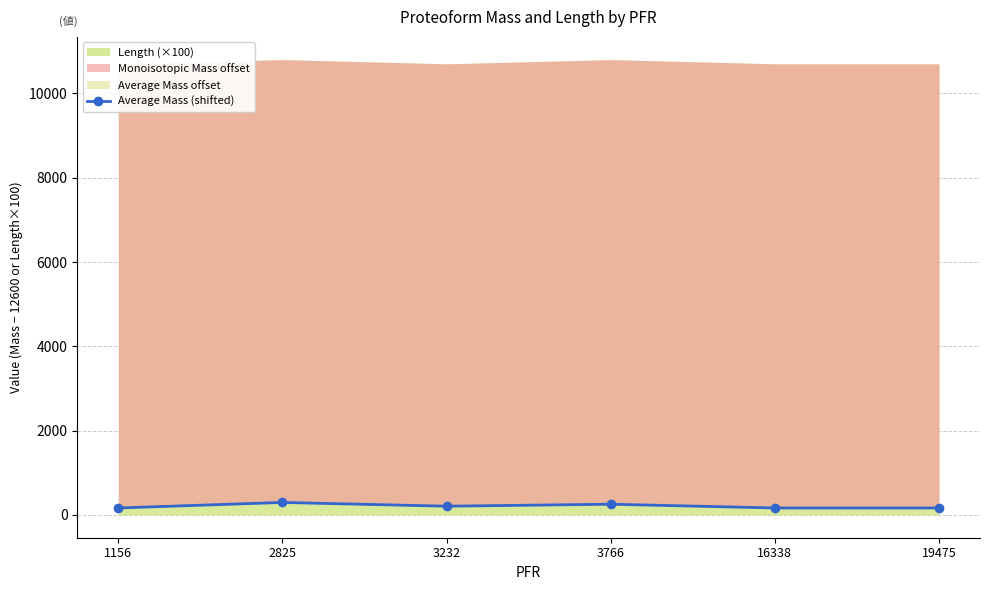

At which category does the data reach its first local peak?

2825